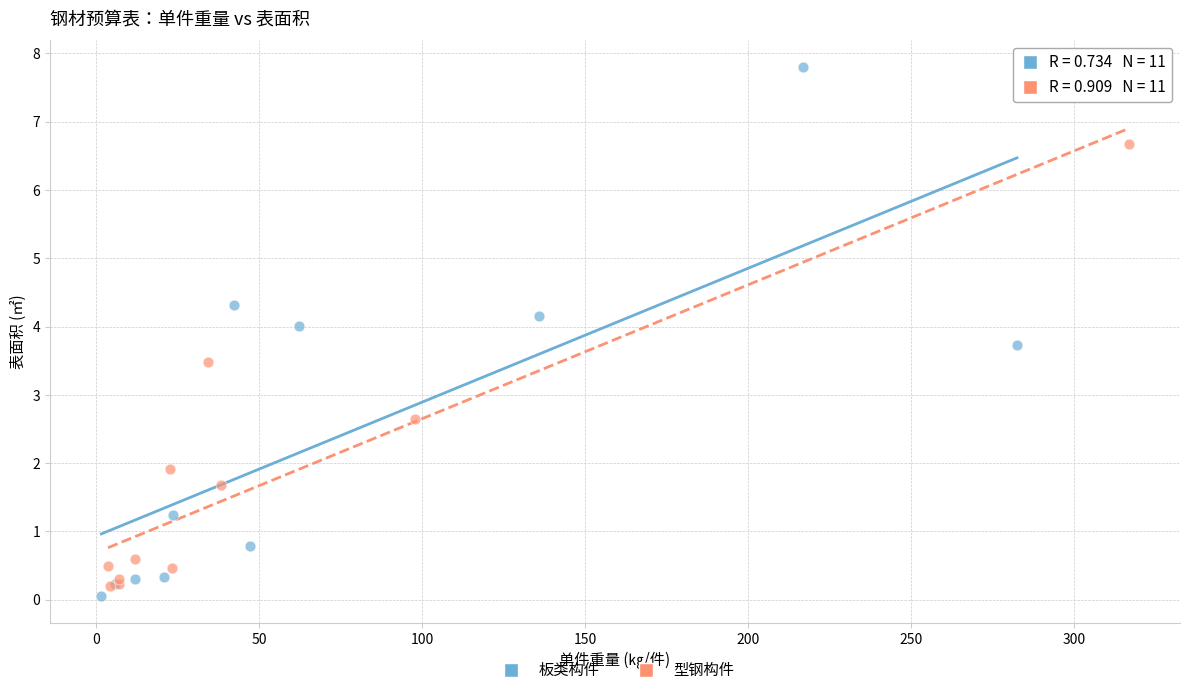

Which series reaches the maximum Y coordinate?

板类构件